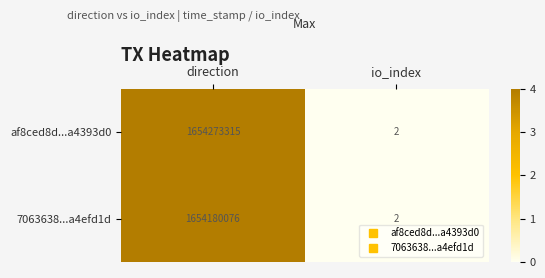

What is the difference between the maximum and minimum values in the af8ced8d...a4393d0 series?

1654273313